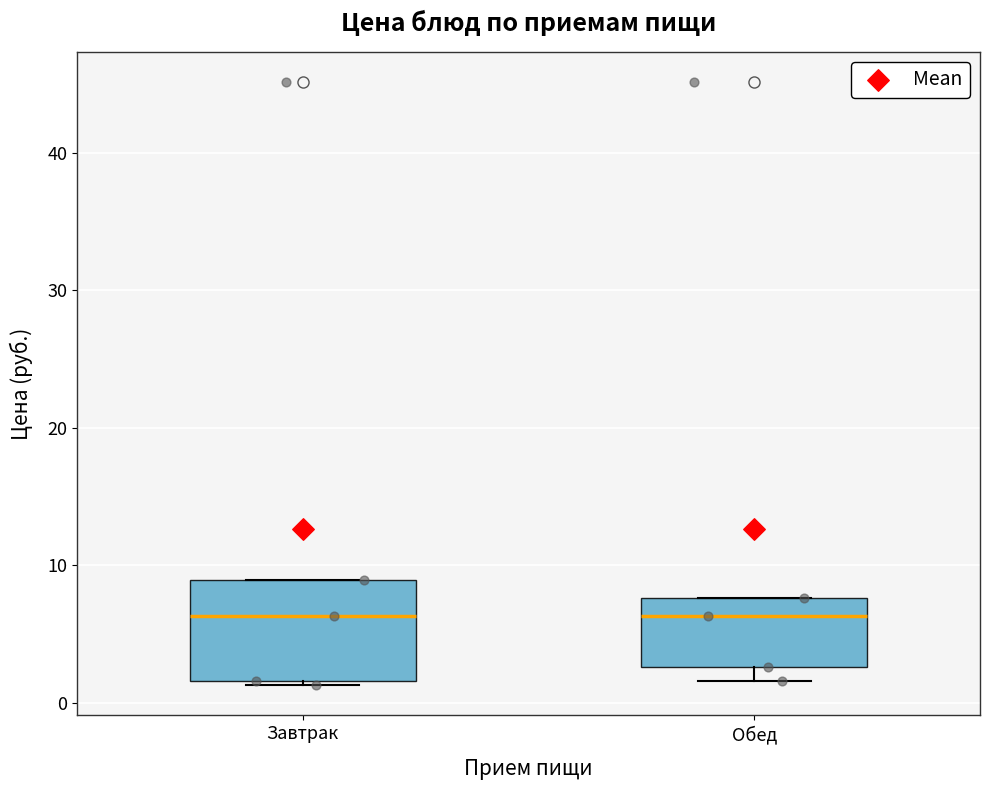

Reading left to right, read every box against the y-axis: the position of its median line, the range the box covers, and the ends of its whiskers. The values are not printed on the chart, so give them approximately, as read against the axis.

Завтрак: median 6, box 2 to 9, whiskers 1 to 9
Обед: median 6, box 3 to 8, whiskers 2 to 8